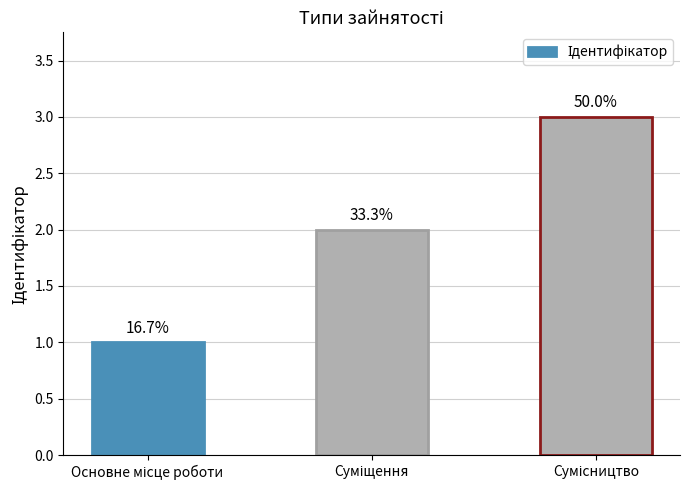

What position from the left is Основне місце роботи?

1